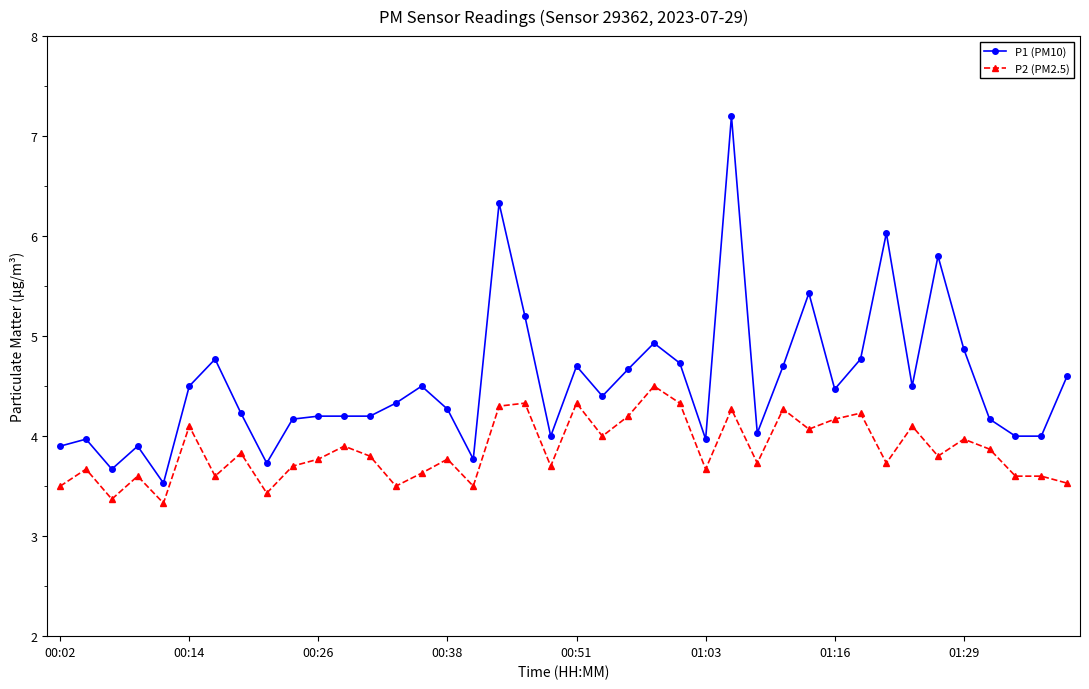

True or false: P1 (PM10) and P2 (PM2.5) cross at least once.

False